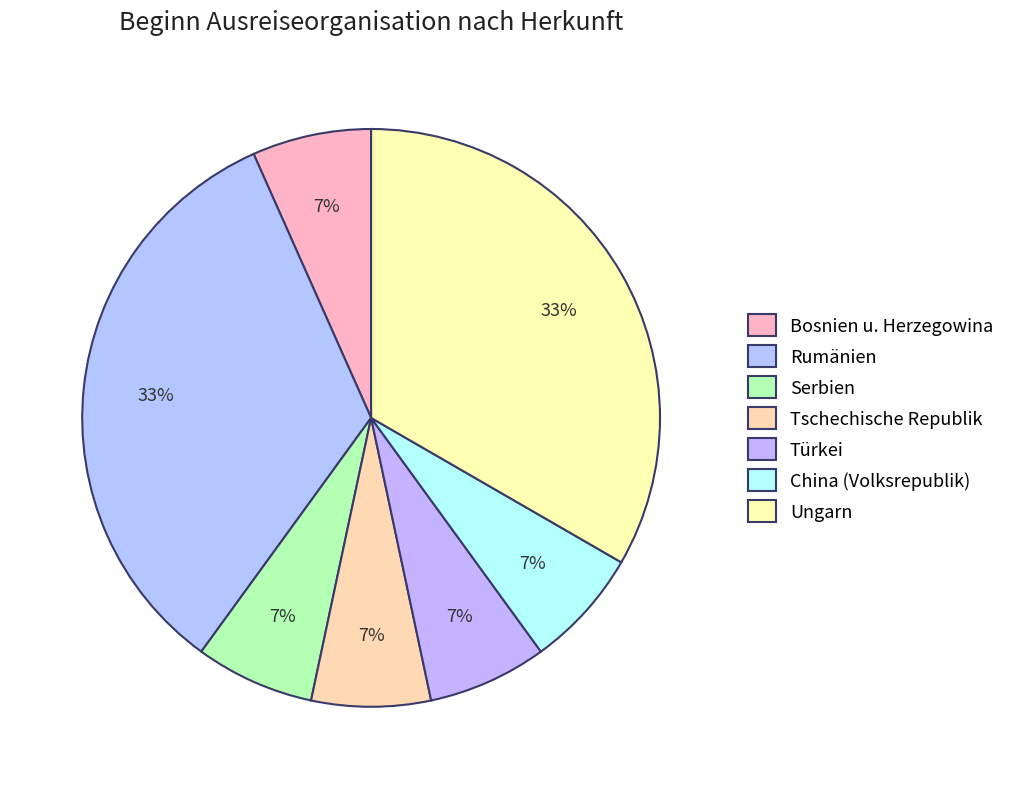

Count the number of slices in the pie.

7